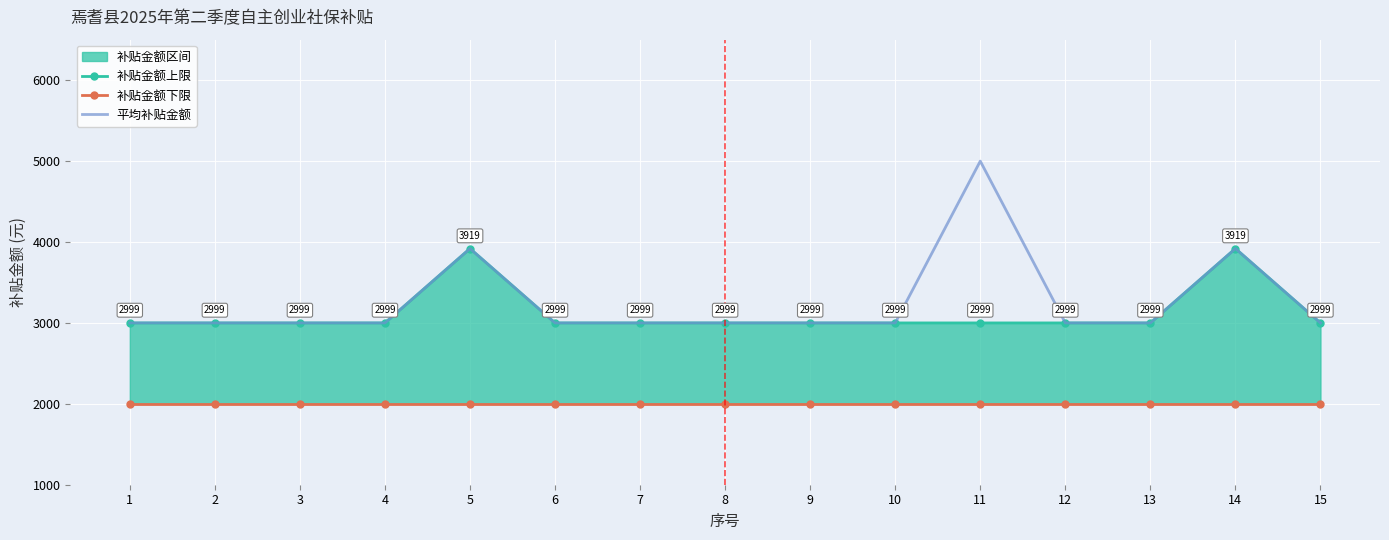

Where is the first local maximum for 补贴金额上限?

5